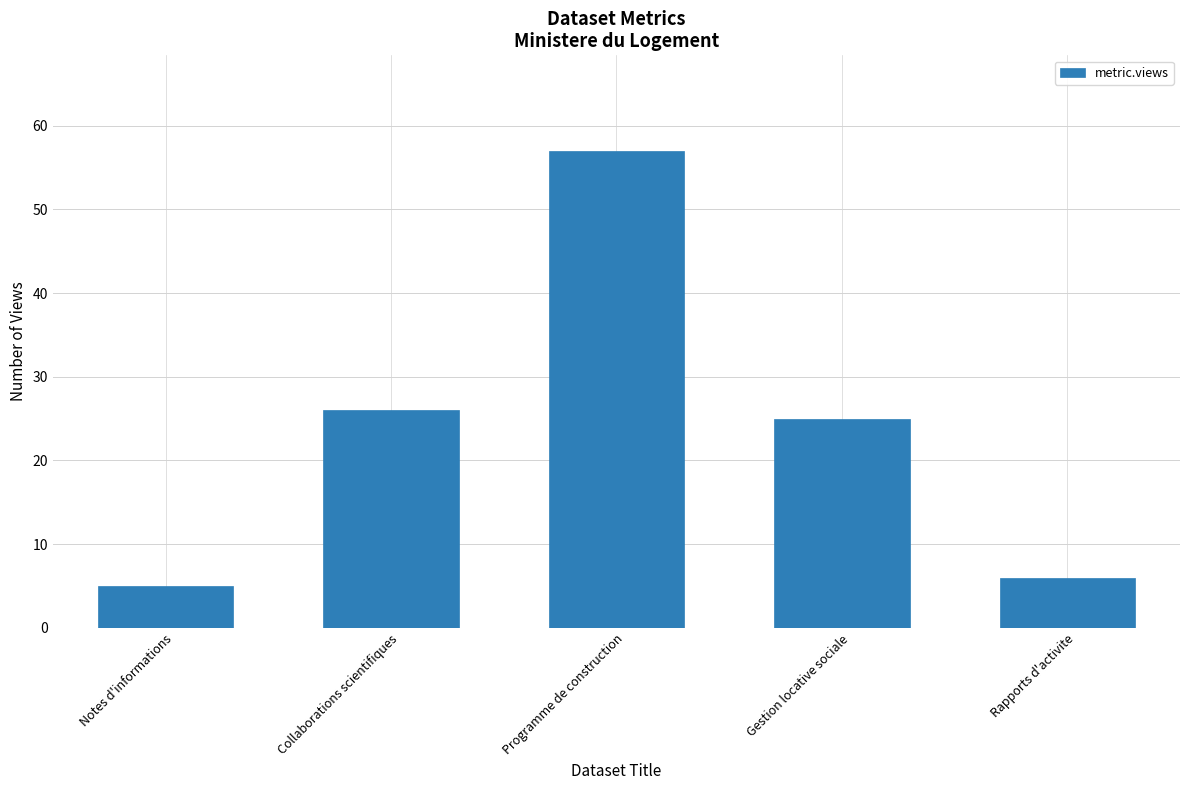

Between Rapports d'activite and Programme de construction, which is larger?

Programme de construction